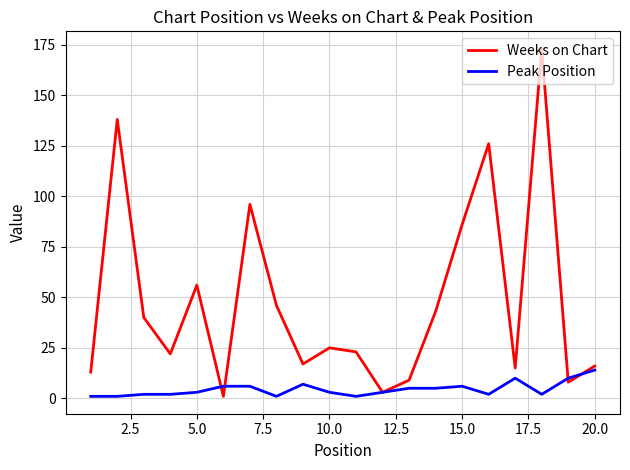

What is the maximum value for Peak Position?

14